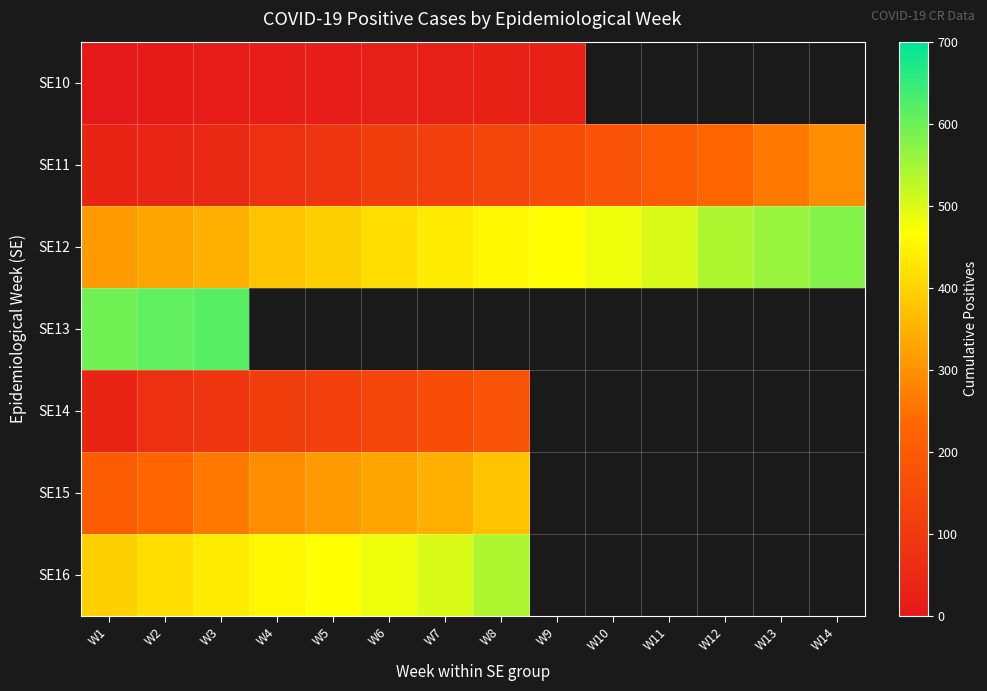

Which series has the largest total across all categories?

SE12